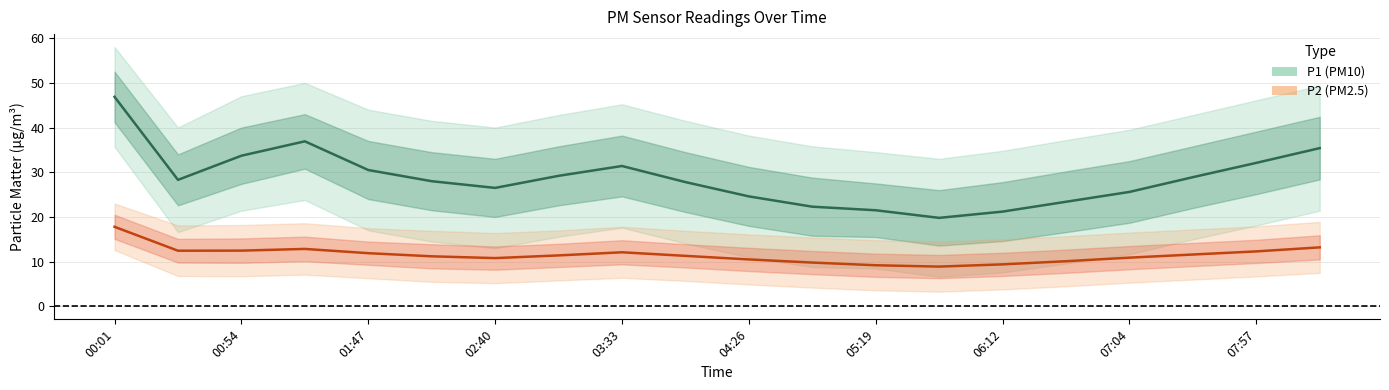

At 11, list the series in order from largest to smallest.

P1 (PM10), P2 (PM2.5)